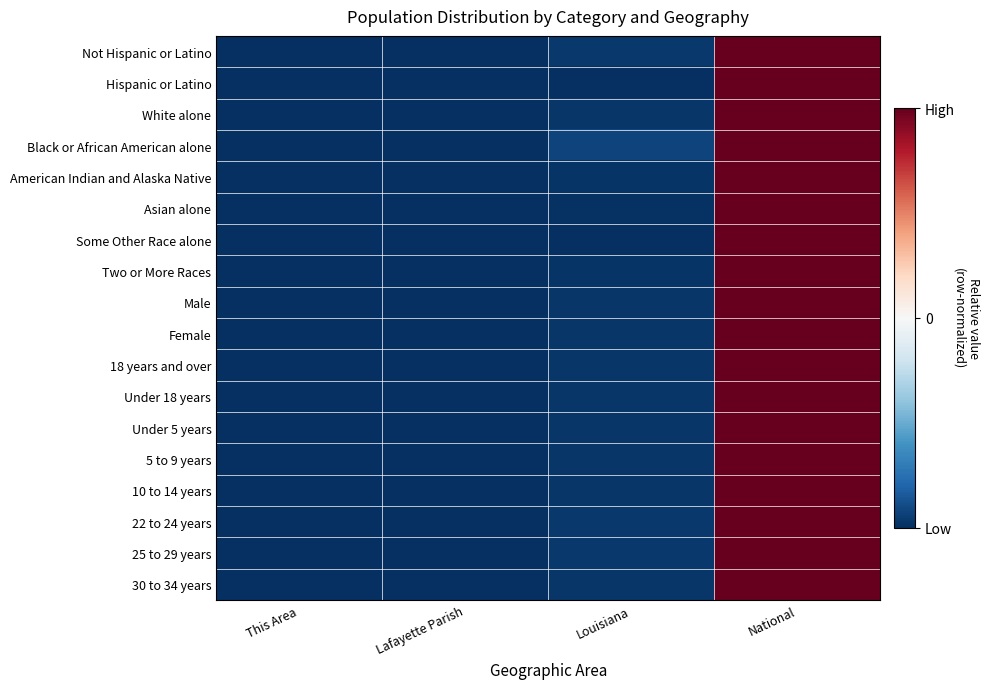

At Louisiana, list the series in order from smallest to largest.

Some Other Race alone, Hispanic or Latino, Asian alone, Two or More Races, American Indian and Alaska Native, White alone, 18 years and over, Male, Female, 30 to 34 years, 10 to 14 years, 5 to 9 years, Under 18 years, Under 5 years, 25 to 29 years, 22 to 24 years, Not Hispanic or Latino, Black or African American alone